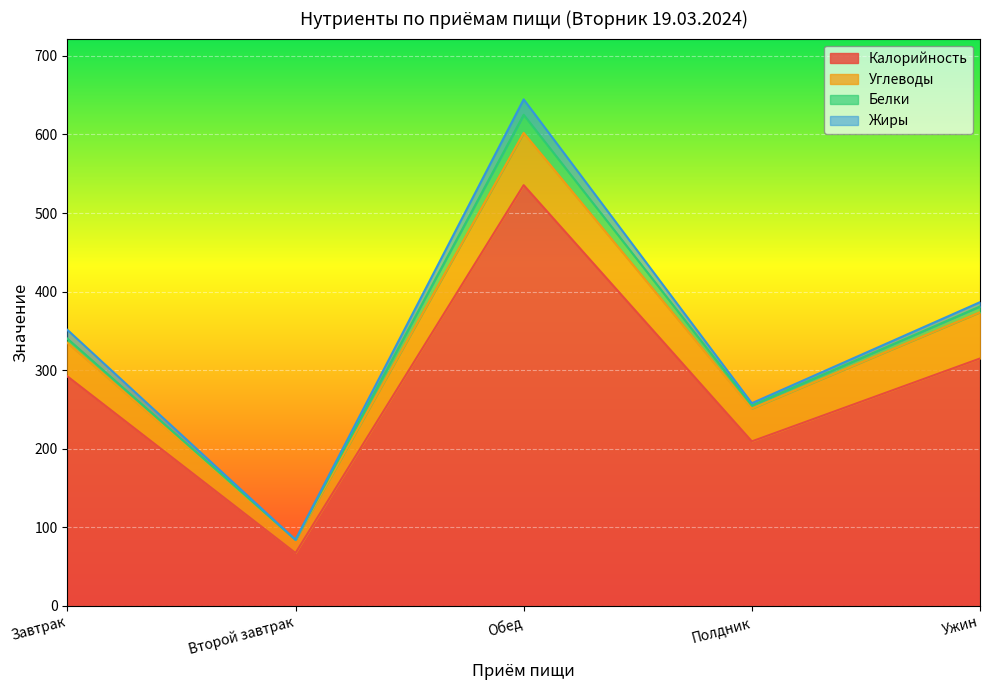

Rank the series by their maximum value, from lowest to highest.

Жиры, Белки, Углеводы, Калорийность